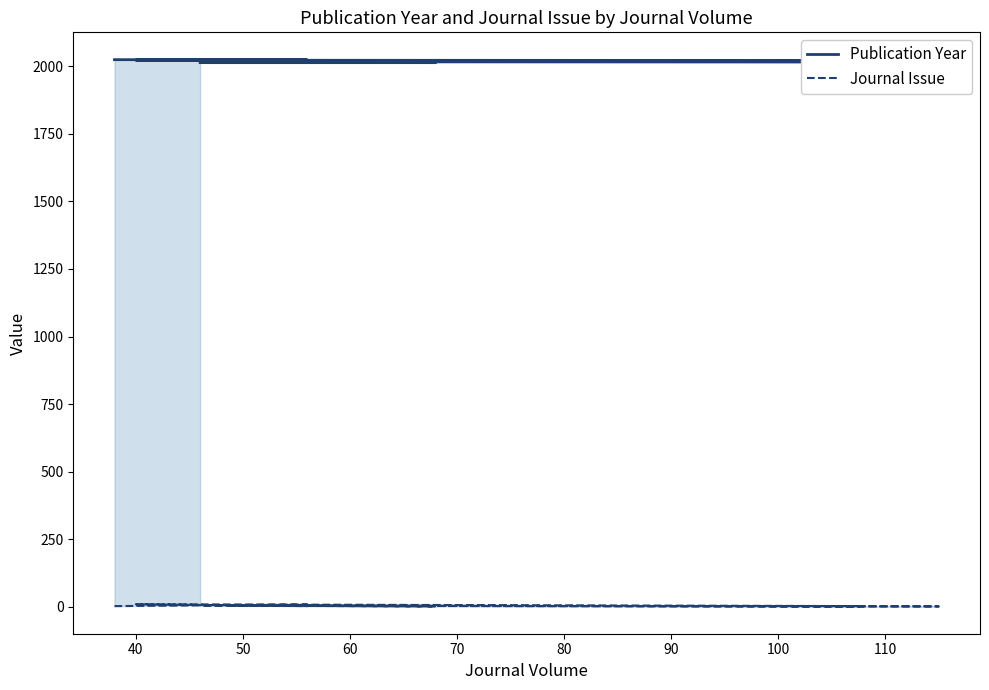

What is the approximate value of Journal Issue at 50?

4